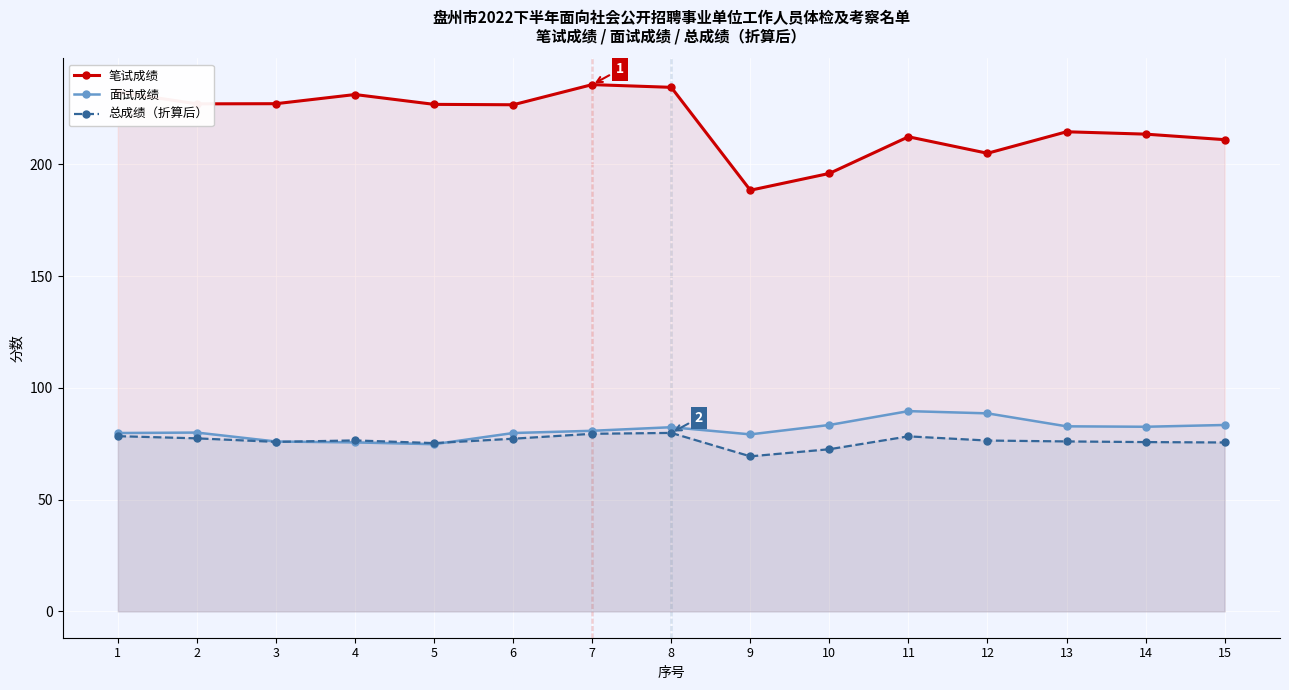

Where does the 总成绩（折算后） series first go above 76?

1